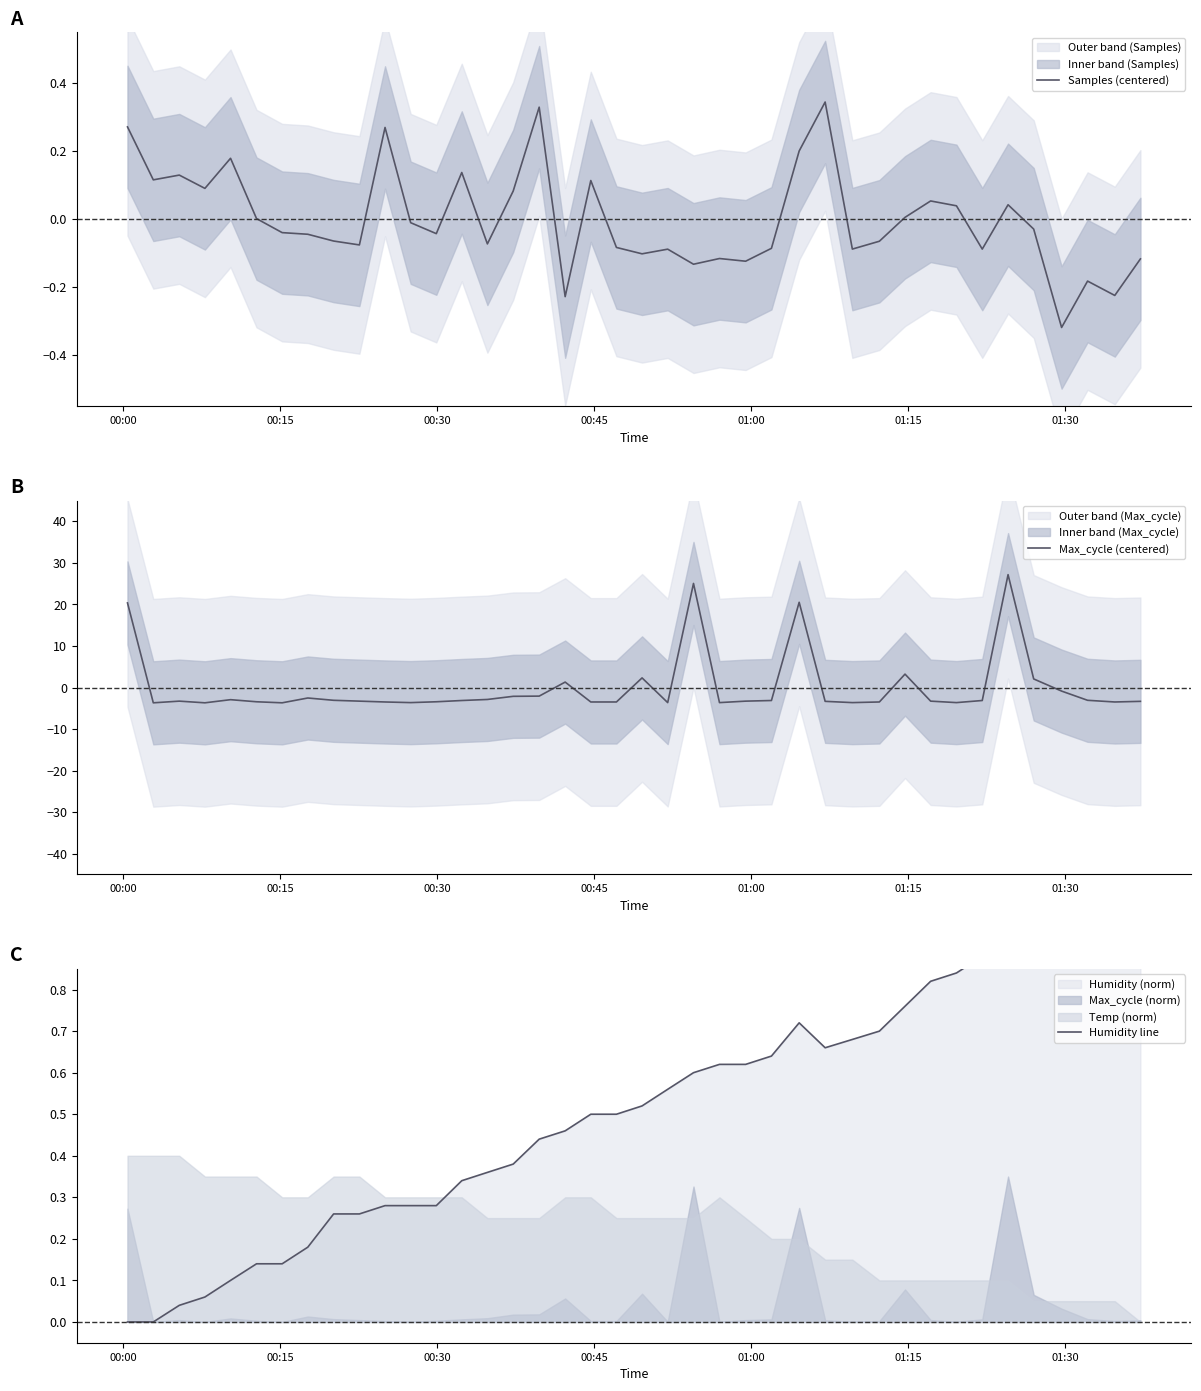

Does the chart display data point markers on the line(s)?

No